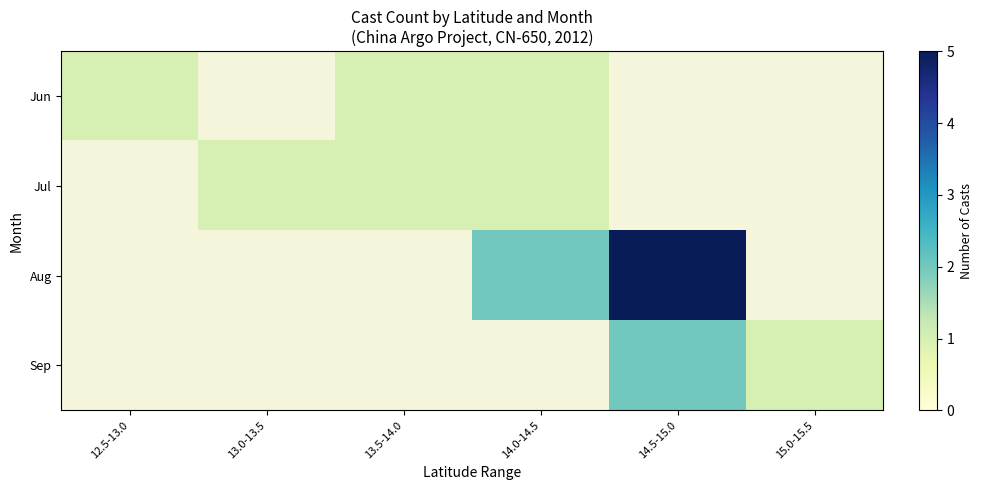

At which label does Jul reach its minimum?

12.5-13.0